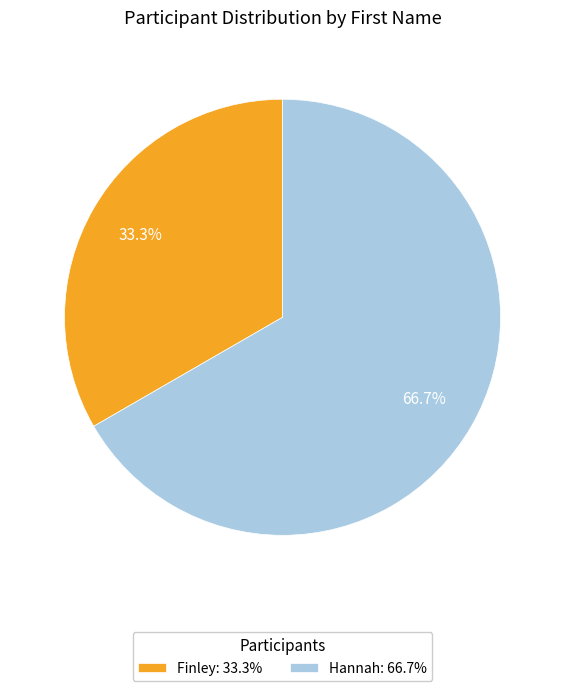

How much of the chart is everything except Finley?

66.7%